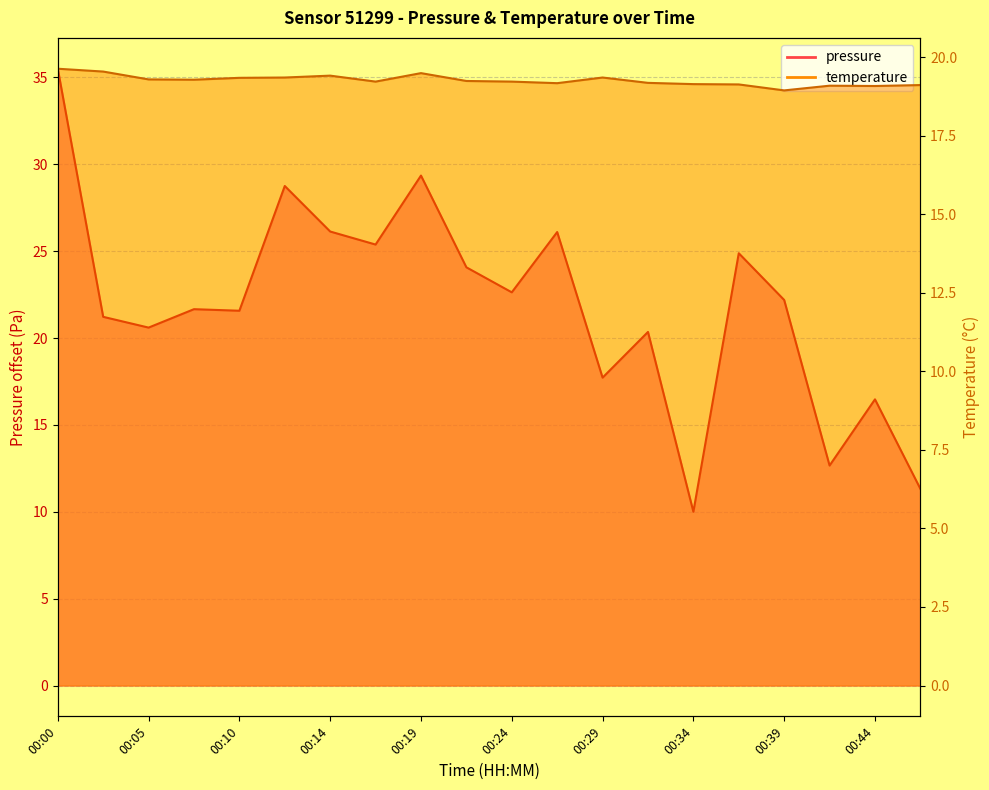

What is the value of the temperature point at the 16th from the left?

19.1